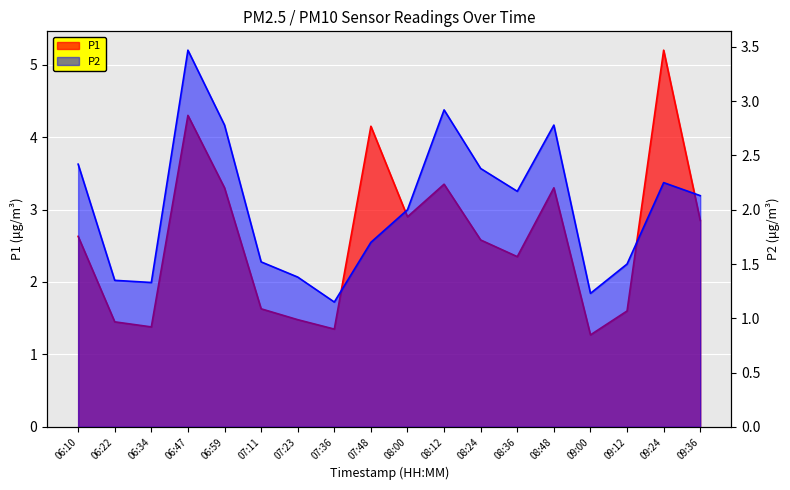

Which series has the largest total across all categories?

P1